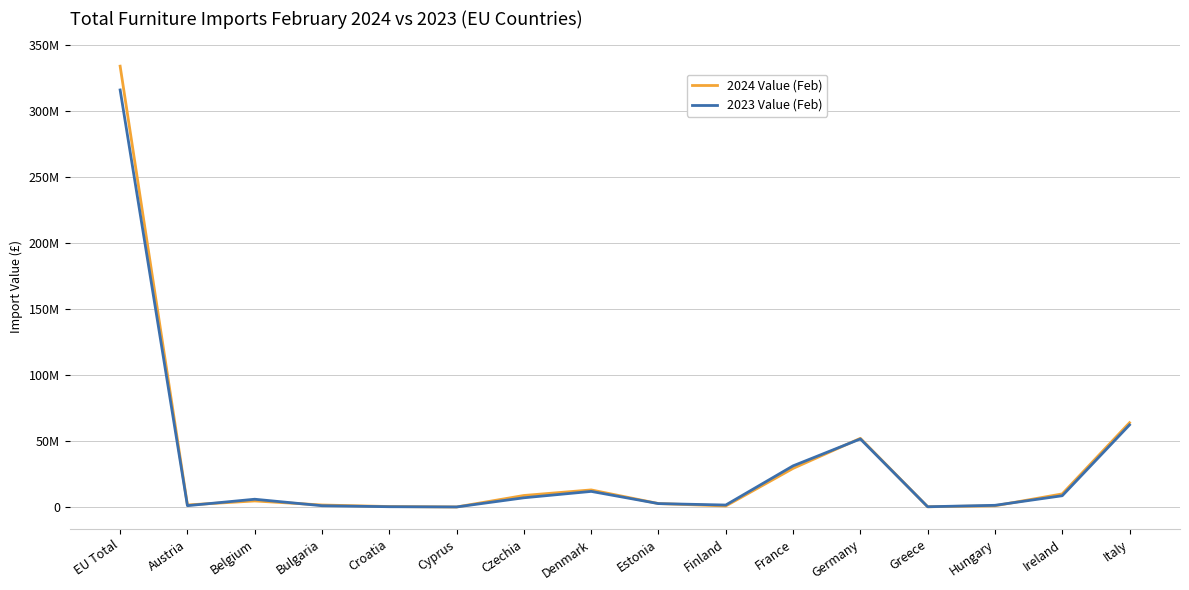

What are all the series names shown in the legend?

2024 Value (Feb), 2023 Value (Feb)